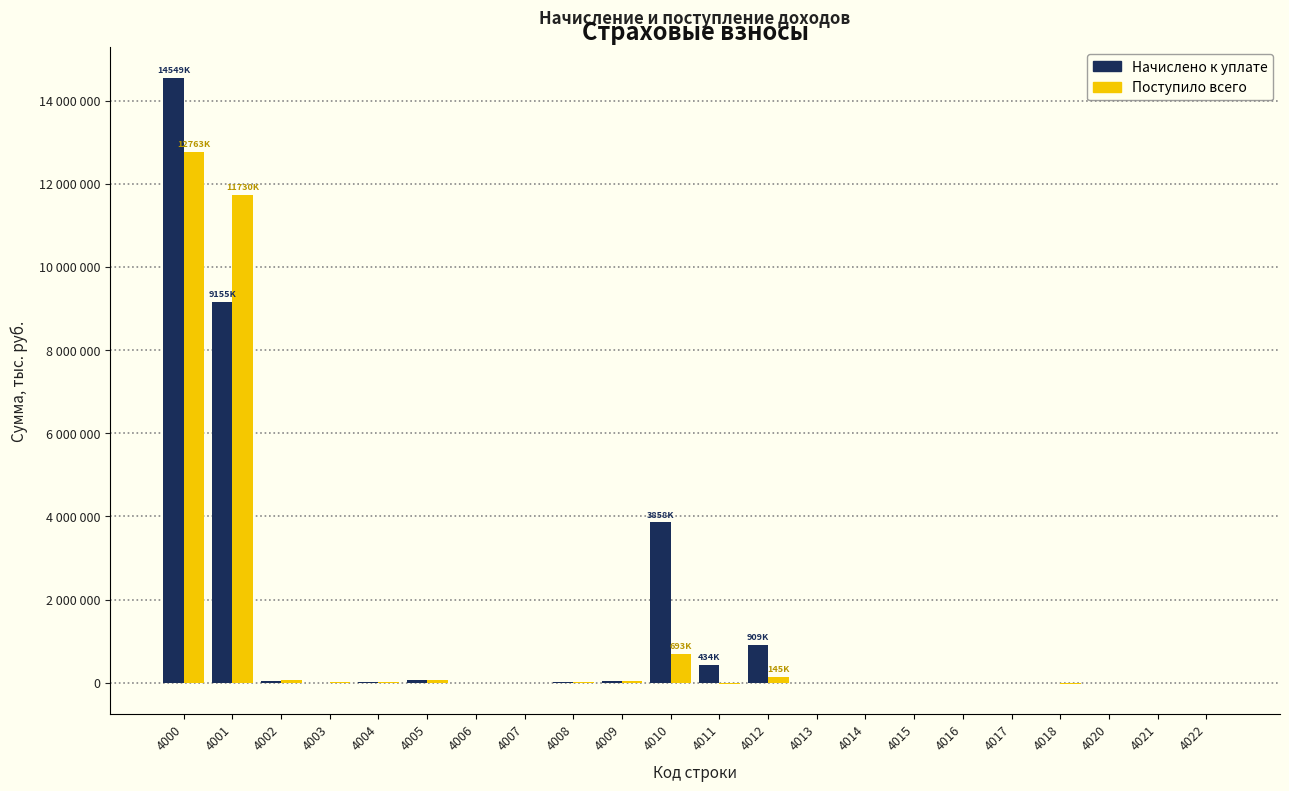

Does the chart contain stacked bars?

No